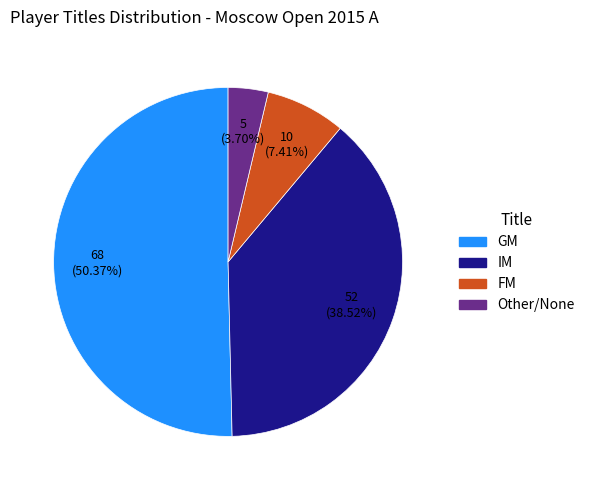

Is there any slice that represents more than half of the pie?

Yes